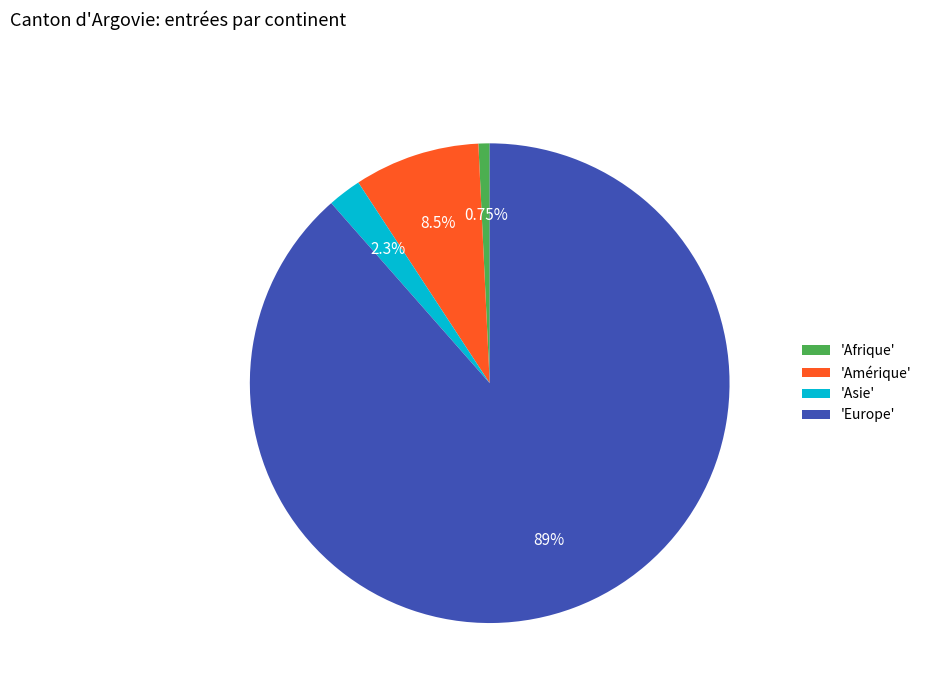

Is the sum of 'Europe' and 'Afrique' greater than half?

Yes